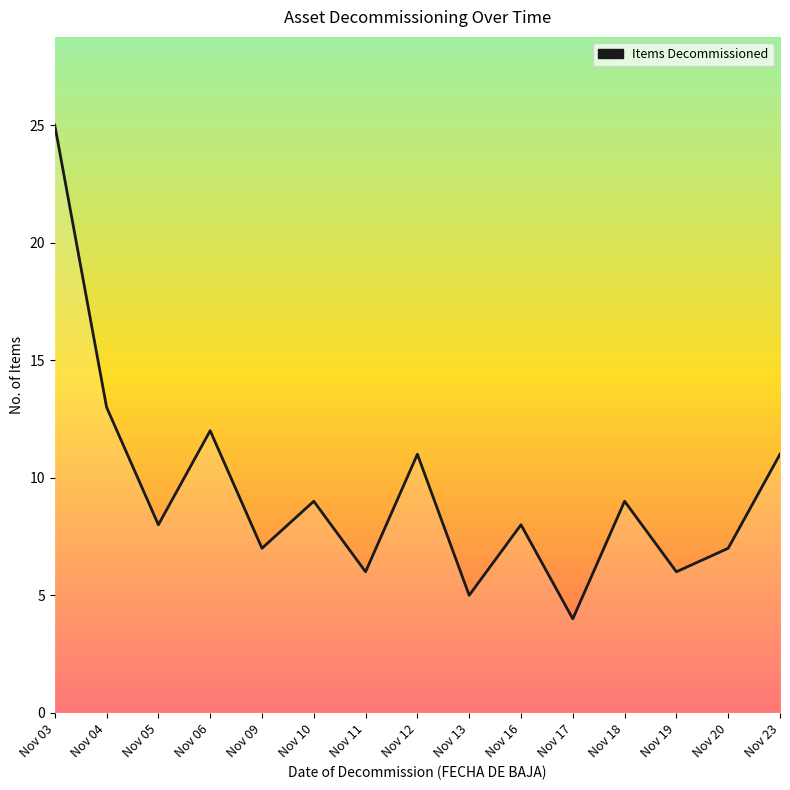

True or false: the data shows 9 at Nov 19.

False